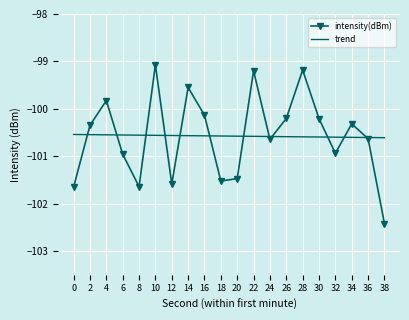

At 34, list the series in order from smallest to largest.

trend, intensity(dBm)